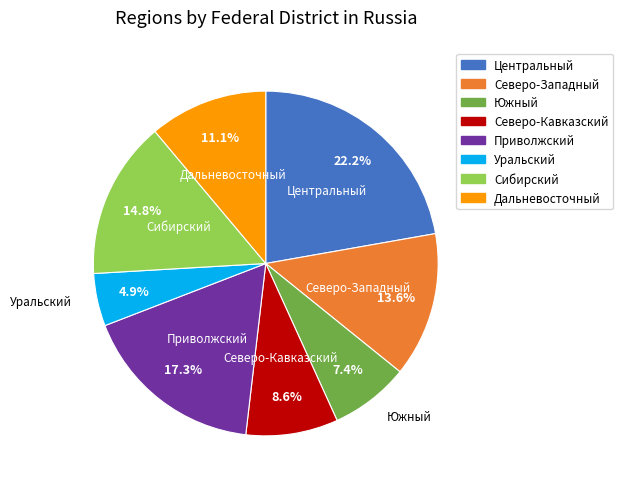

Rank the categories by value from highest to lowest.

Центральный, Приволжский, Сибирский, Северо-Западный, Дальневосточный, Северо-Кавказский, Южный, Уральский